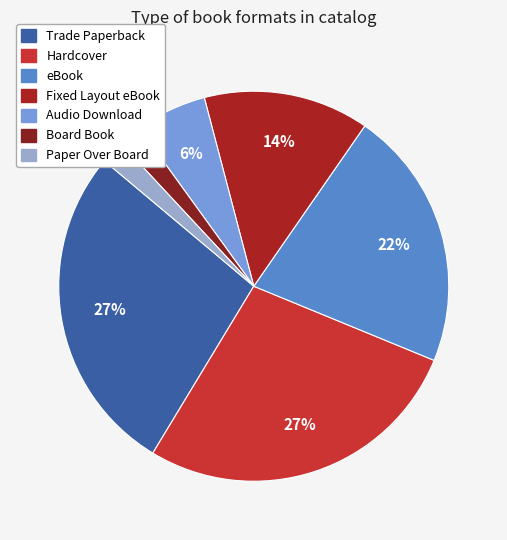

The Paper Over Board slice represents 1% of the pie. True or false?

False